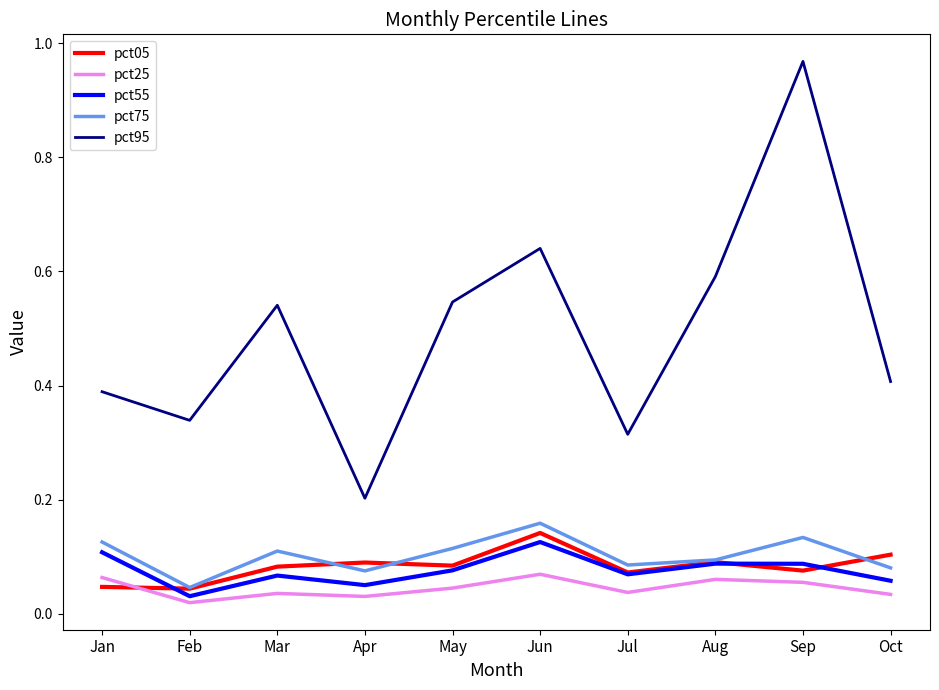

True or false: pct55 has a value of 0.1 at May.

True